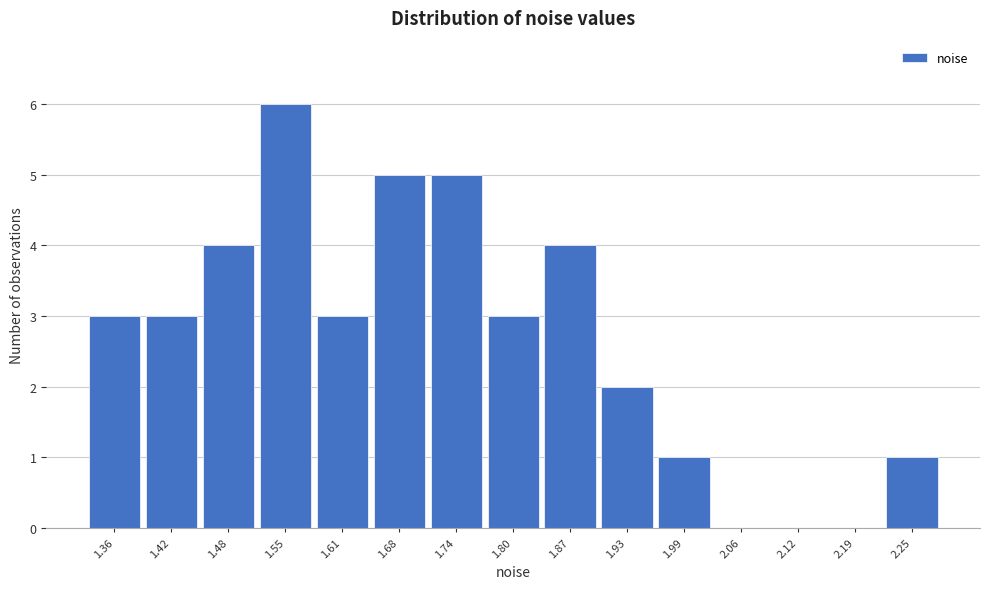

Reading left to right, list all the values displayed in this chart.

1.36=3	1.42=3	1.48=4	1.55=6	1.61=3	1.68=5	1.74=5	1.80=3	1.87=4	1.93=2	1.99=1	2.06=0	2.12=0	2.19=0	2.25=1